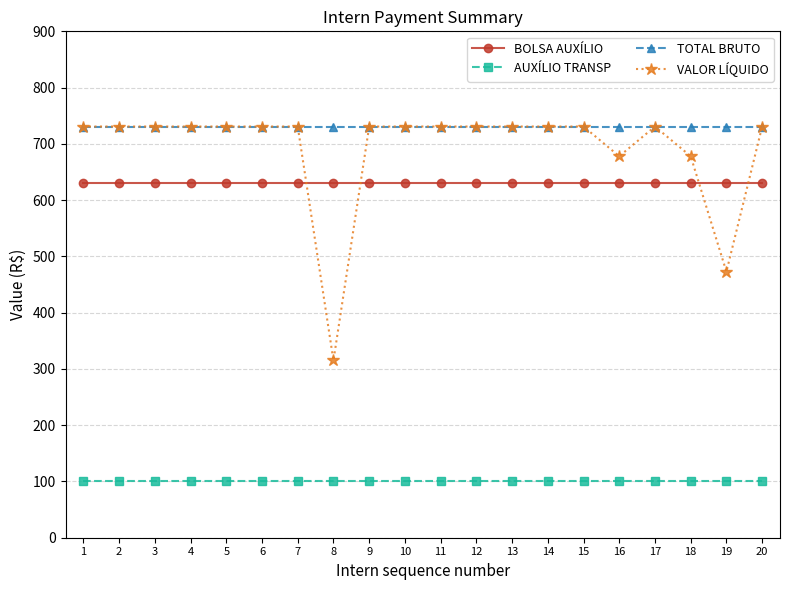

True or false: TOTAL BRUTO and BOLSA AUXÍLIO intersect in this chart.

False